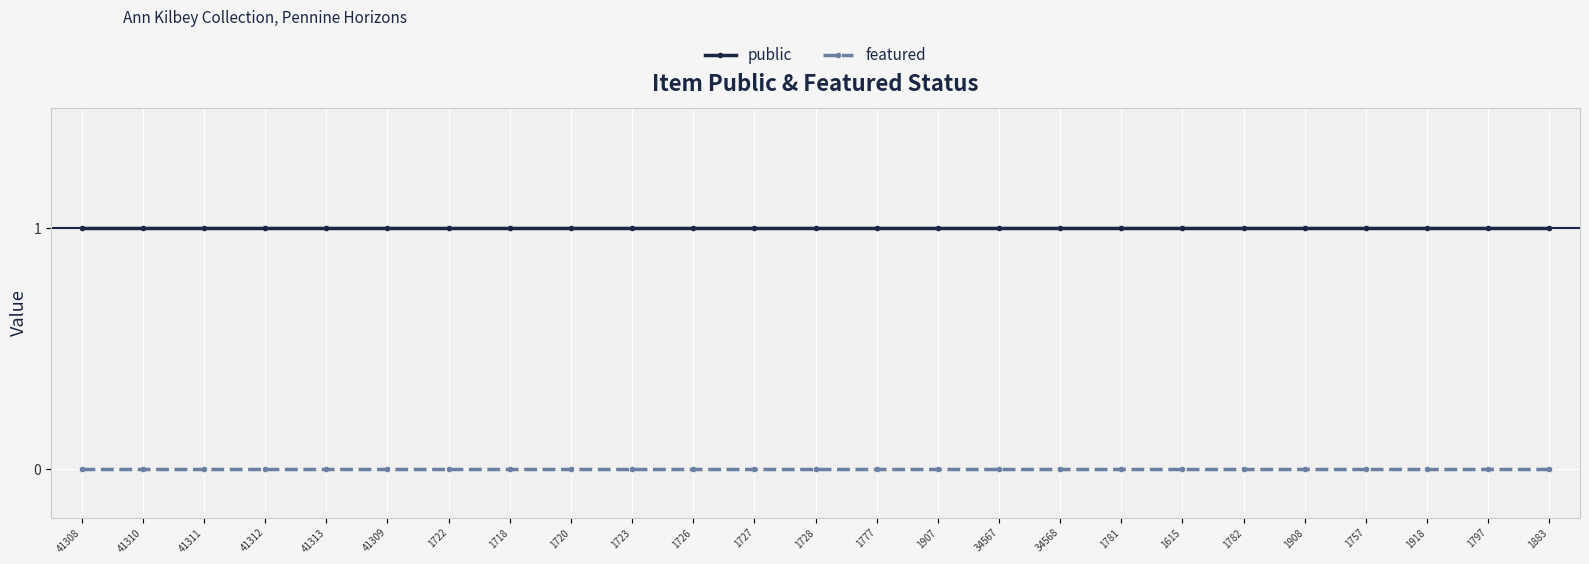

How many lines are shown in the chart?

2